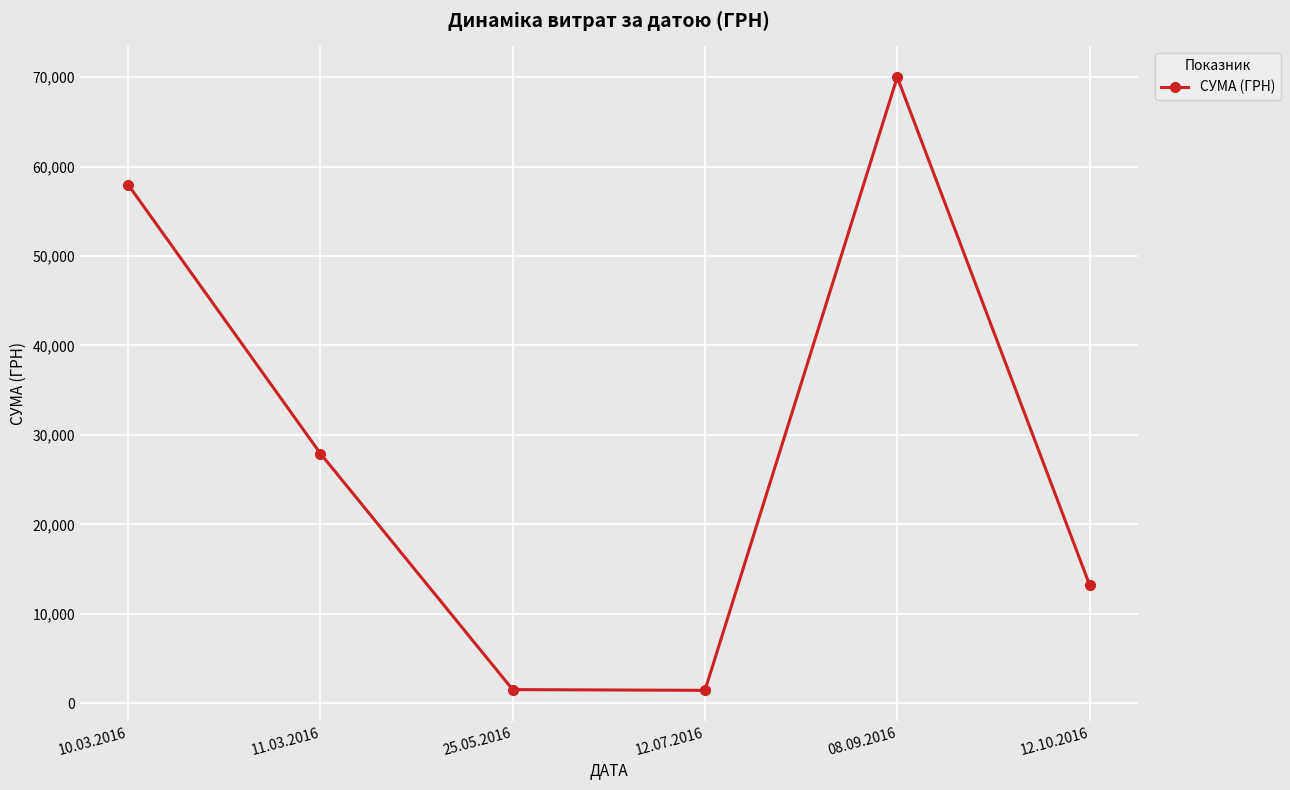

How many data points does each series have?

6